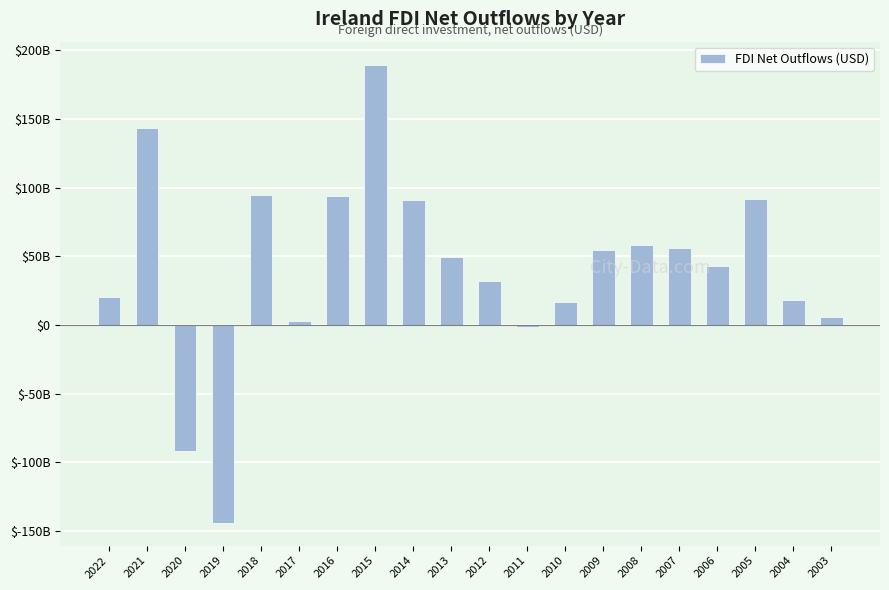

List the labels in order of value, largest first.

2015, 2021, 2018, 2016, 2005, 2014, 2008, 2007, 2009, 2013, 2006, 2012, 2022, 2004, 2010, 2003, 2017, 2011, 2020, 2019